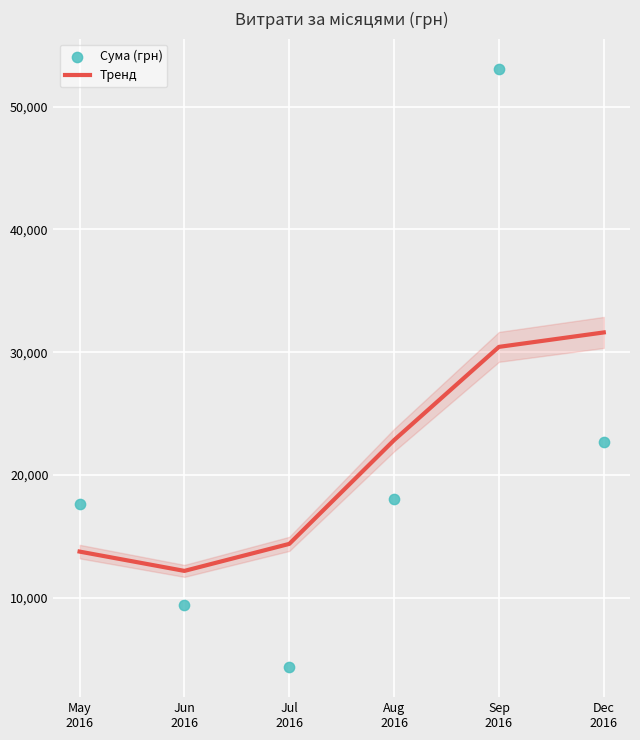

At which category is the sum across all series the highest?

Sep
2016